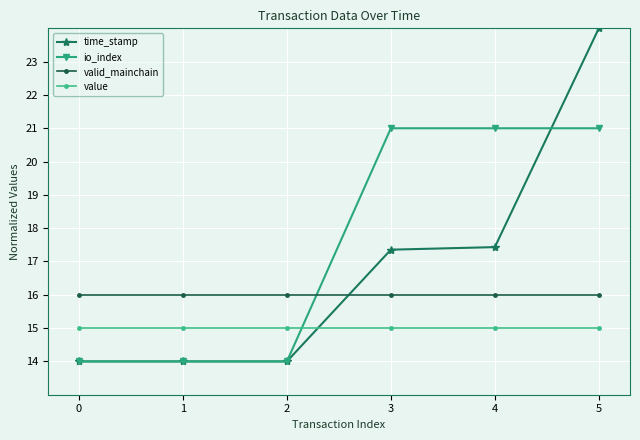

True or false: value and valid_mainchain cross at least once.

False